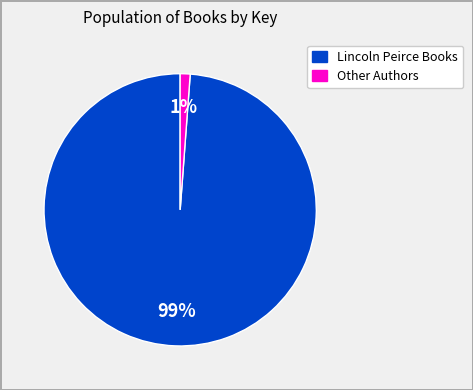

To the nearest percent, what is the difference between the largest and smallest slice percentages?

98%